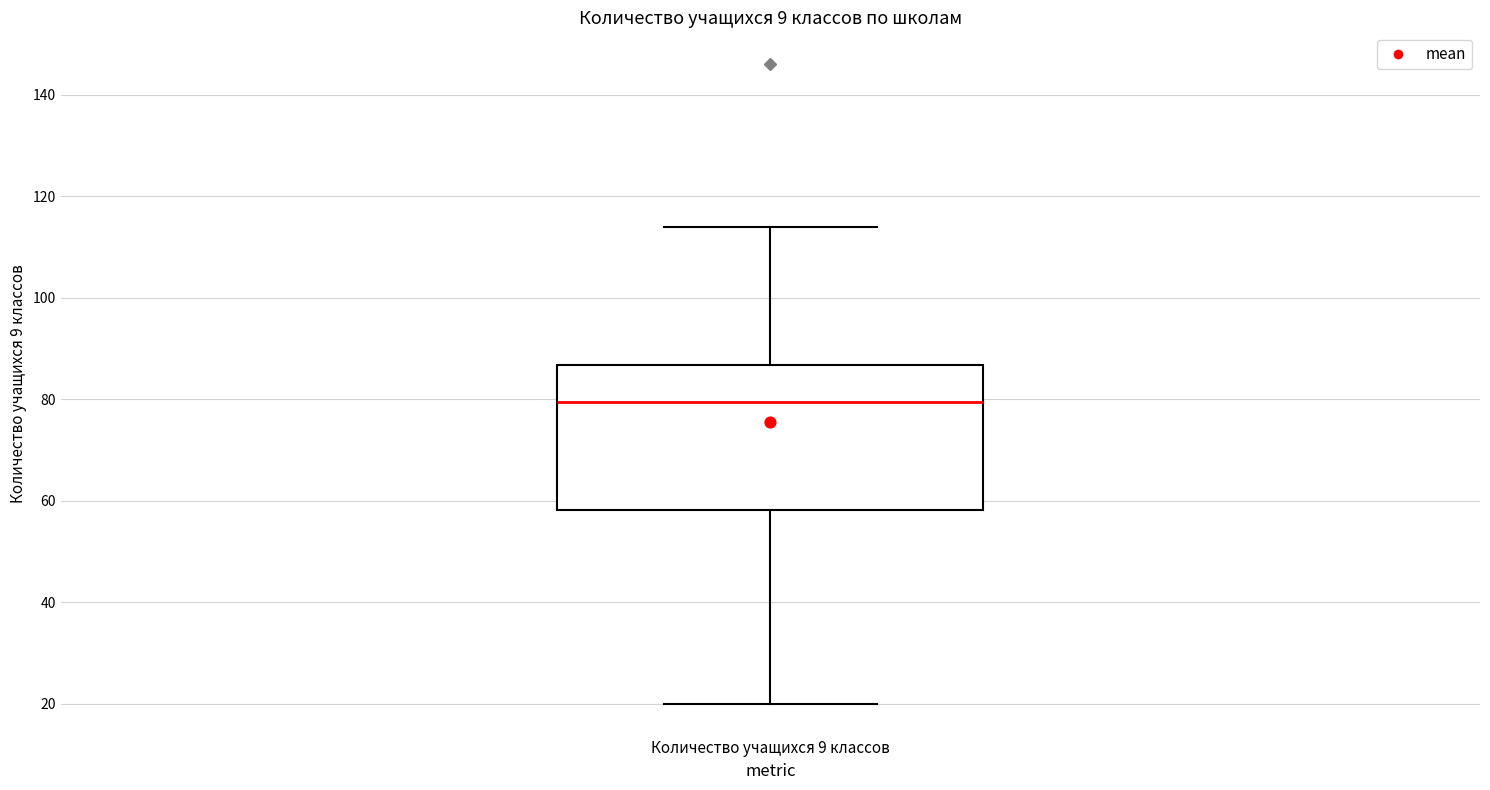

Read this box plot against the y-axis: the position of the median line, the range covered by the box, and the ends of both whiskers. The values are not printed on the chart, so give them approximately, as read against the axis.

median 80, box 58 to 86, whiskers 20 to 114